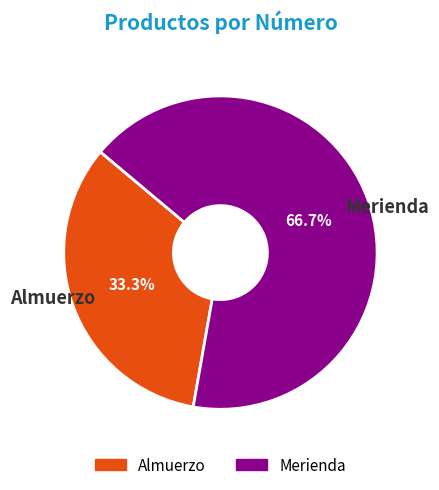

What is the total percentage of Merienda and Almuerzo?

100.0%